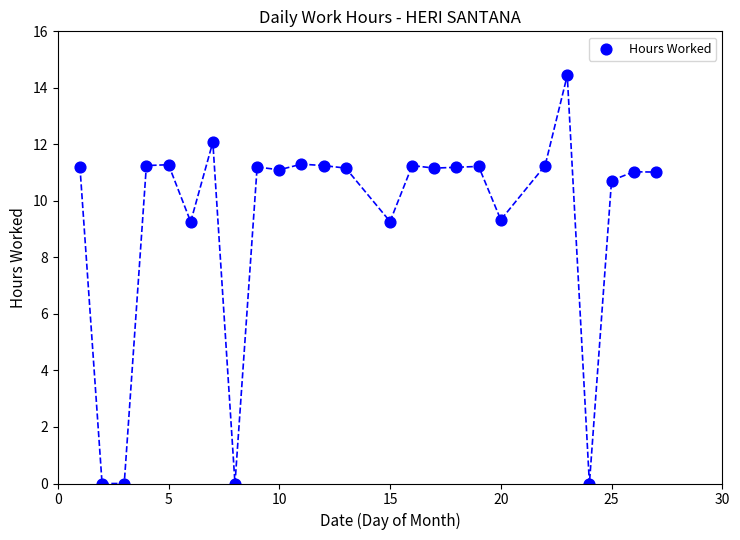

What is the range of Y values (max minus min)?

14.4